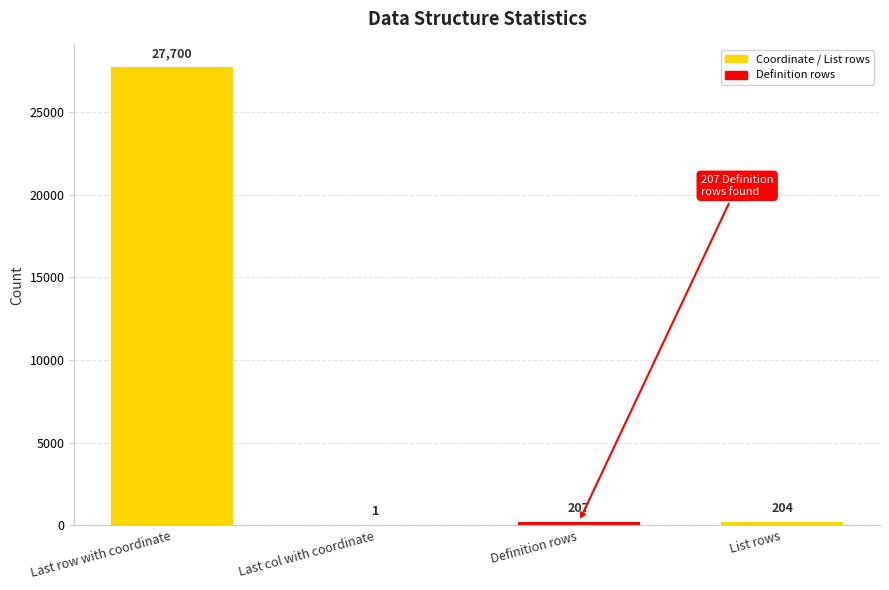

What is the greatest value displayed?

27700